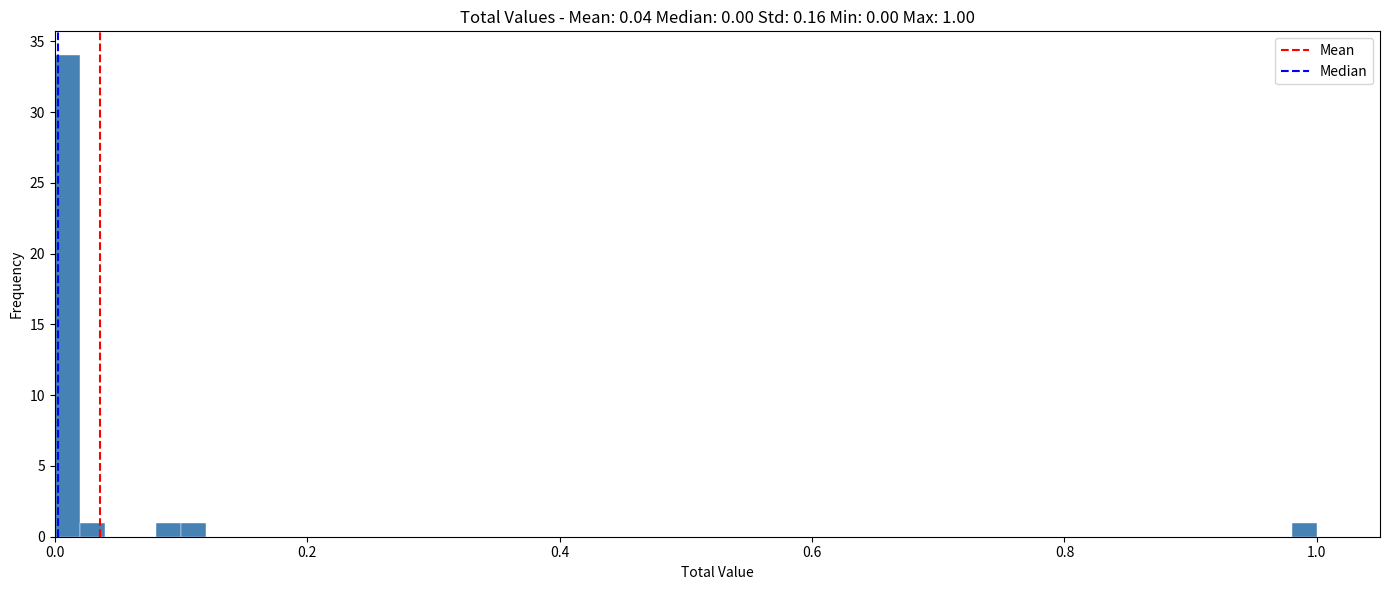

Around what value on the x-axis is the tallest bar? Give the approximate position of its centre, as read against the axis.

0.02